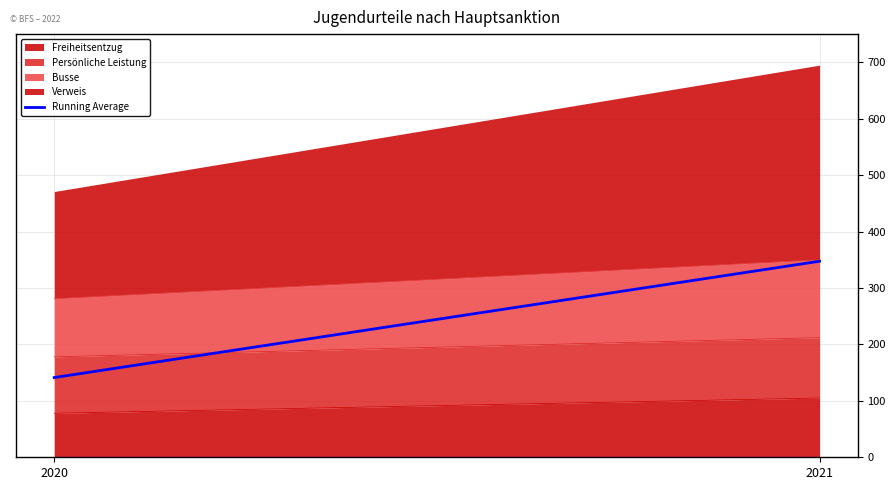

Which label corresponds to the smallest value in the chart?

2020